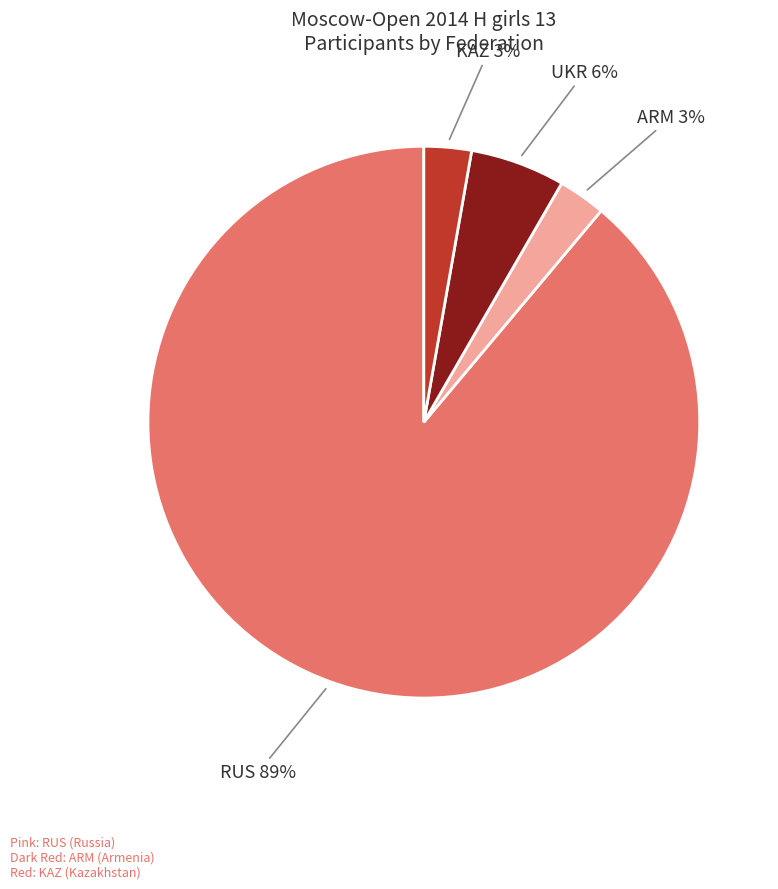

To the nearest percent, what is the average slice percentage?

25%